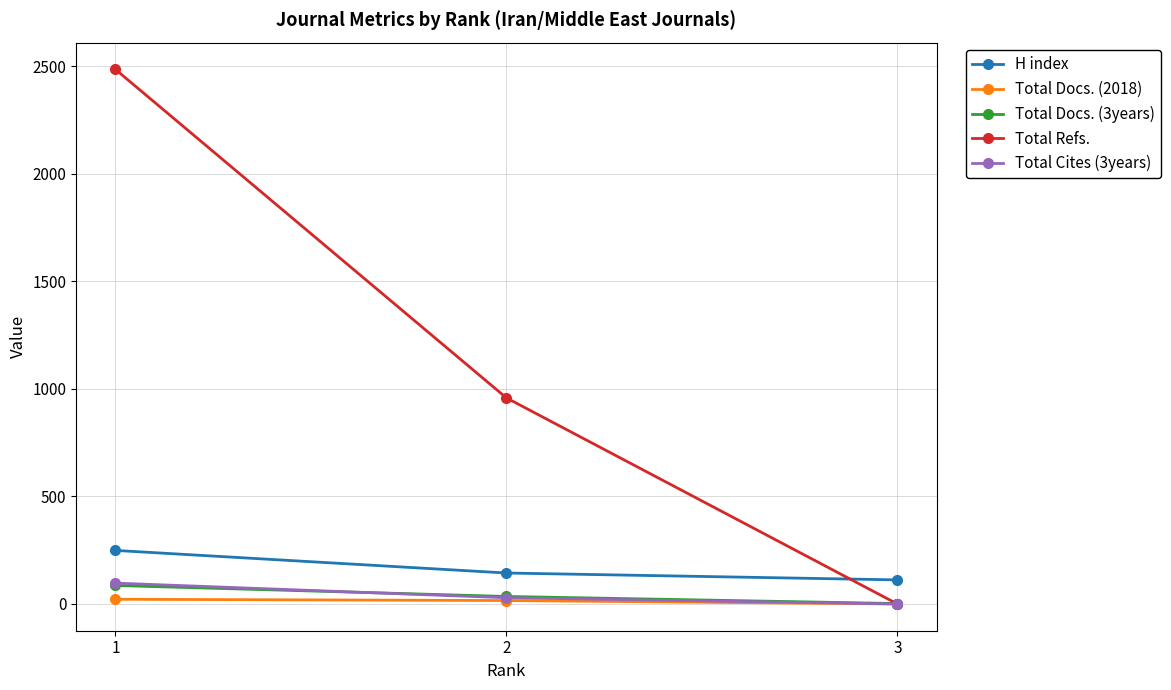

Does the chart have visible grid lines?

Yes